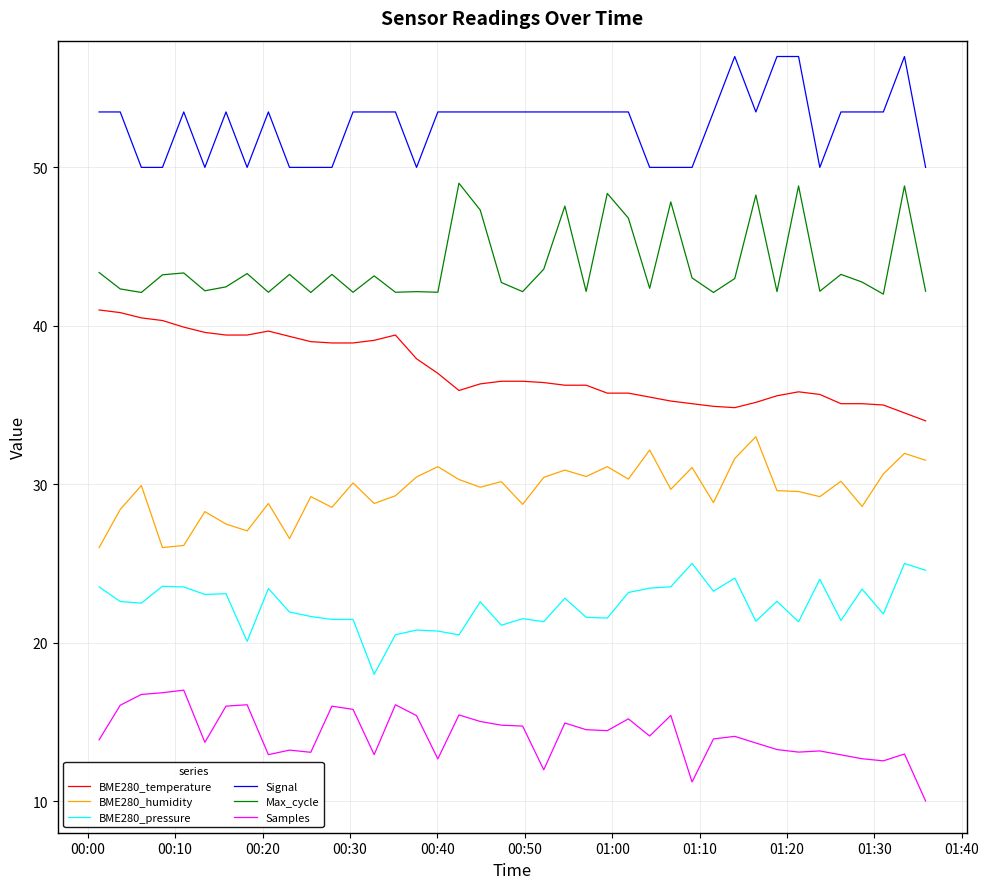

List the series in order of their overall mean, lowest first.

Samples, BME280_pressure, BME280_humidity, BME280_temperature, Max_cycle, Signal